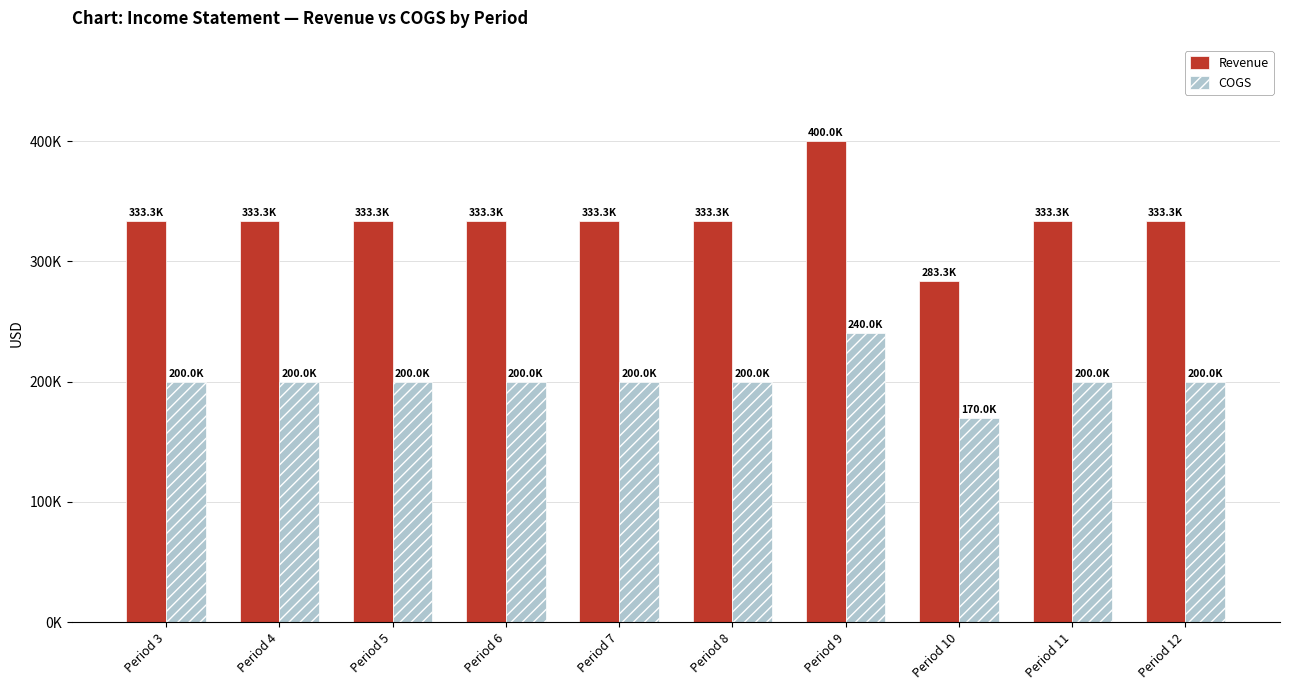

Is it true that COGS equals 200000.0 at Period 3?

True